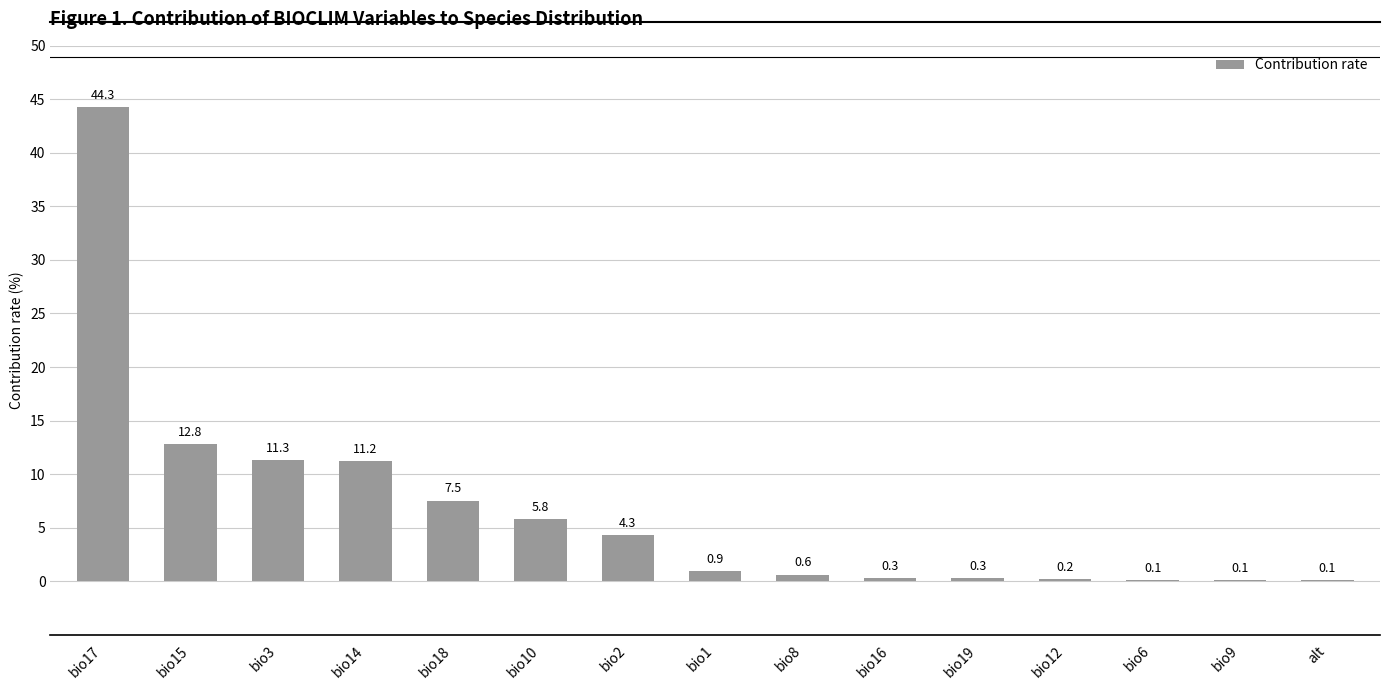

What is the sum of the values at bio15 and bio17?

57.1